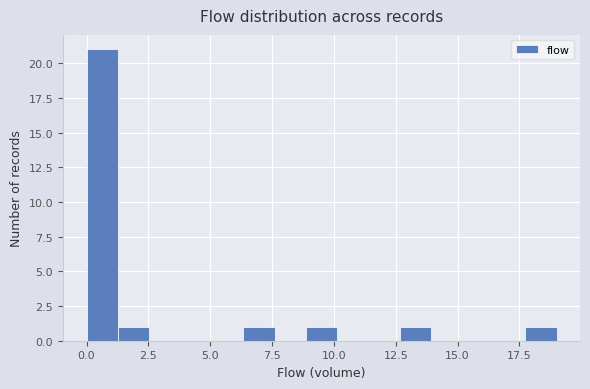

Around what value on the x-axis is the tallest bar? Give the approximate position of its centre, as read against the axis.

0.5